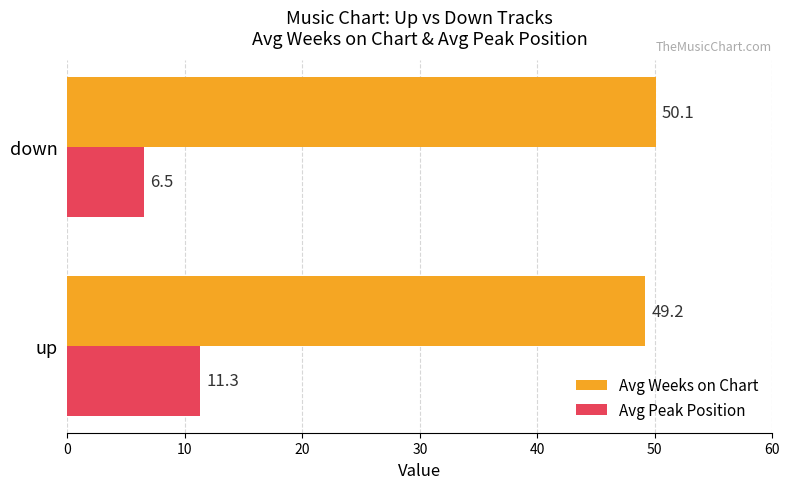

The Avg Peak Position series shows 3.4 at up. True or false?

False